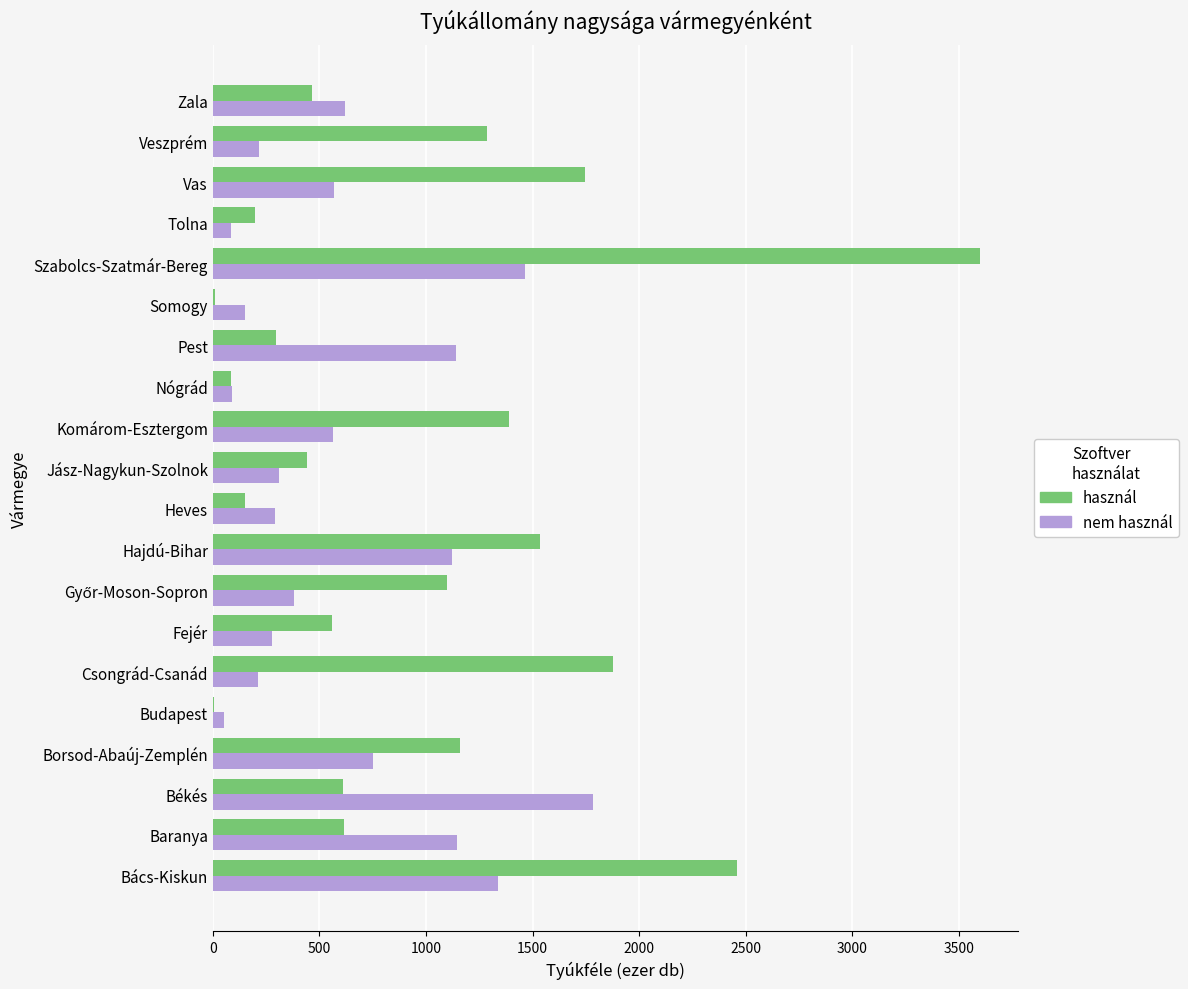

Between Budapest and Jász-Nagykun-Szolnok, which series saw the biggest shift?

használ